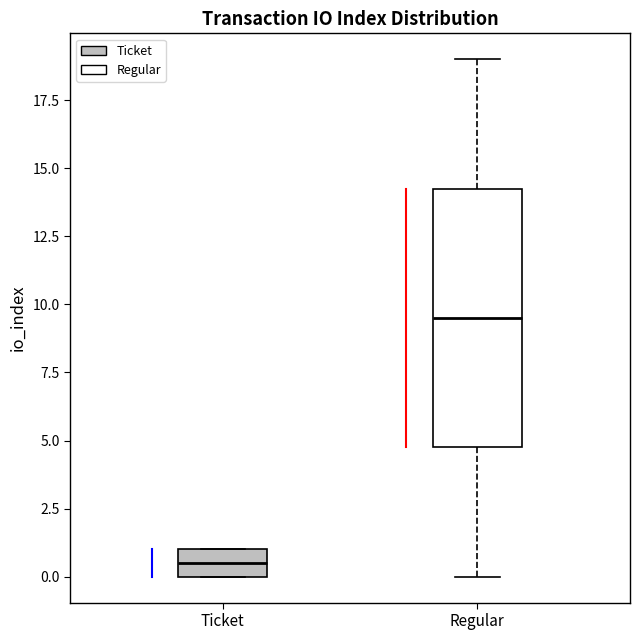

Comparing the boxes themselves (not the whiskers), which one is the tallest?

Regular